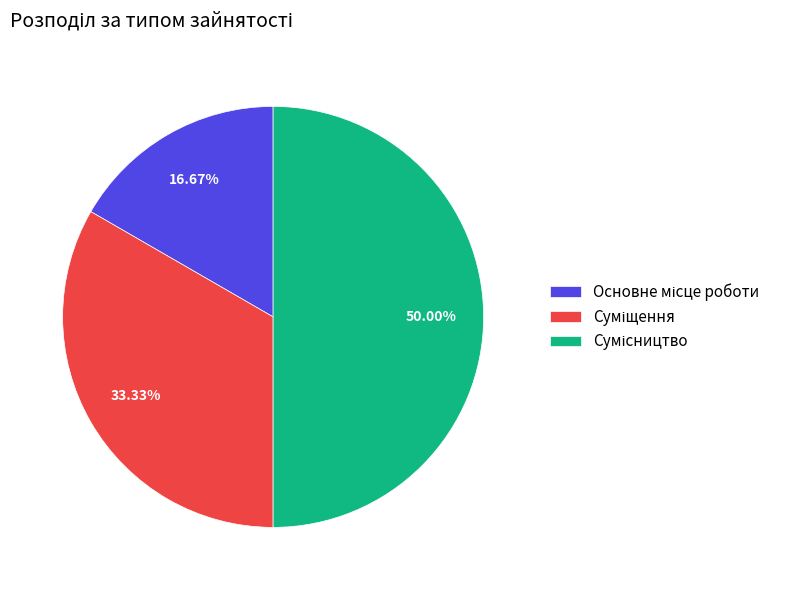

How many slices are in this pie chart?

3